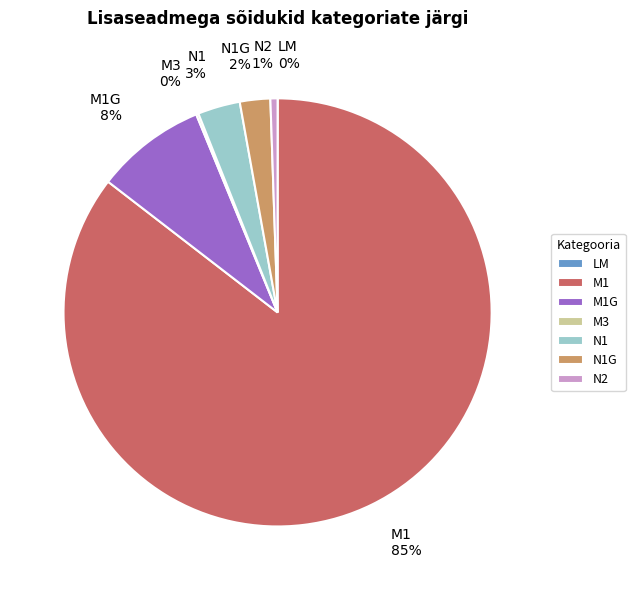

Does any single category account for the majority?

Yes